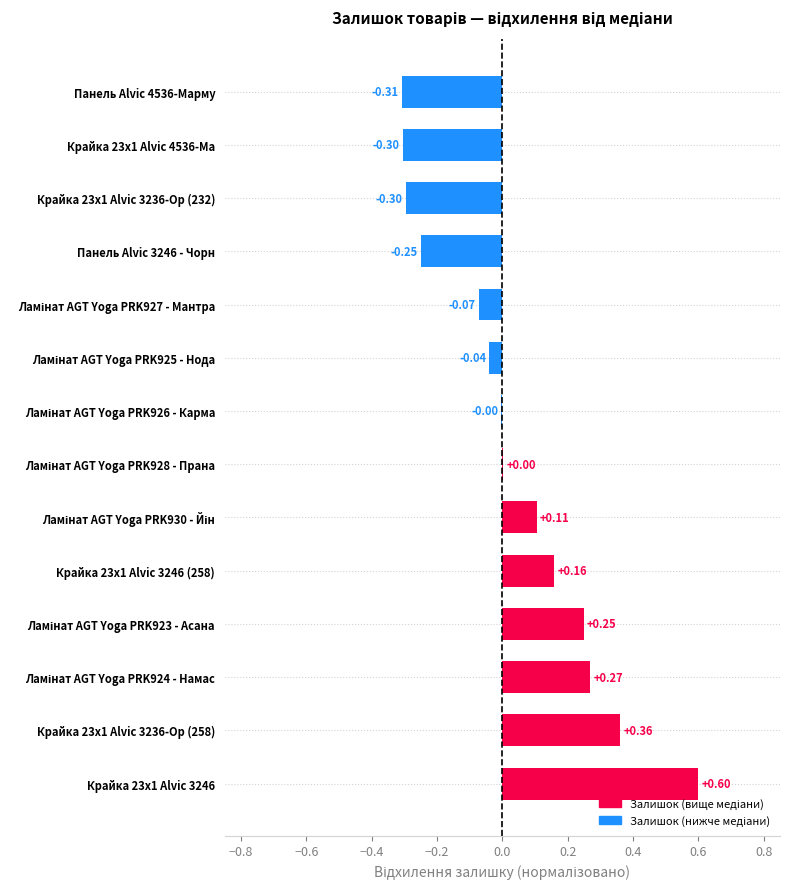

Which has a higher value, Панель Alvic 3246 - Чорн or Панель Alvic 4536-Марму?

Панель Alvic 3246 - Чорн